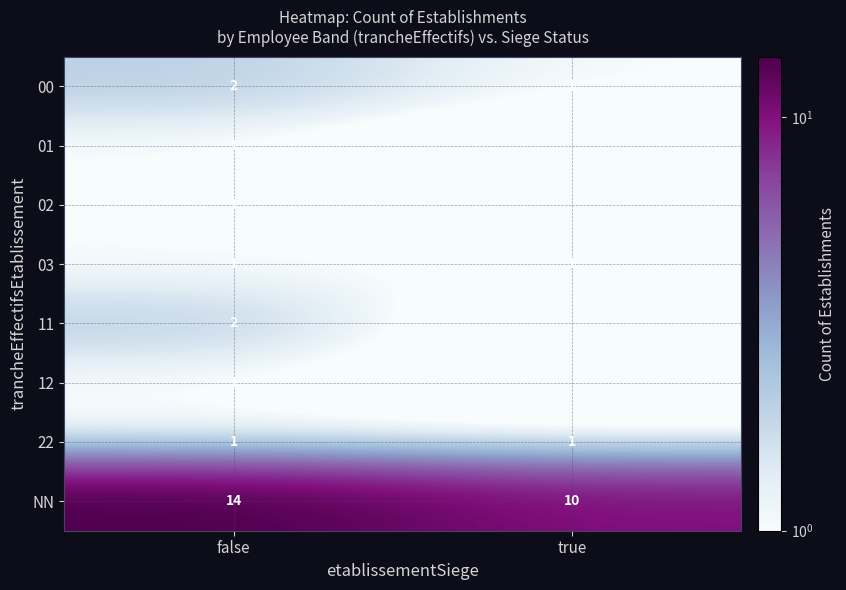

Count the number of categories in the chart.

2